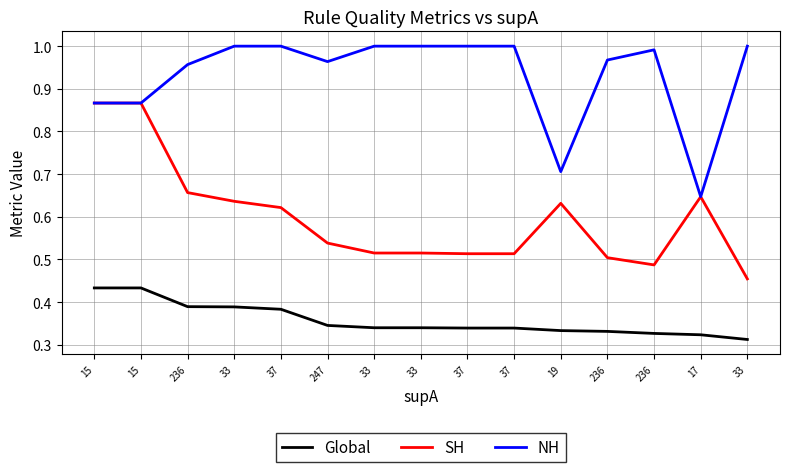

Which label corresponds to the largest value in the chart?

33